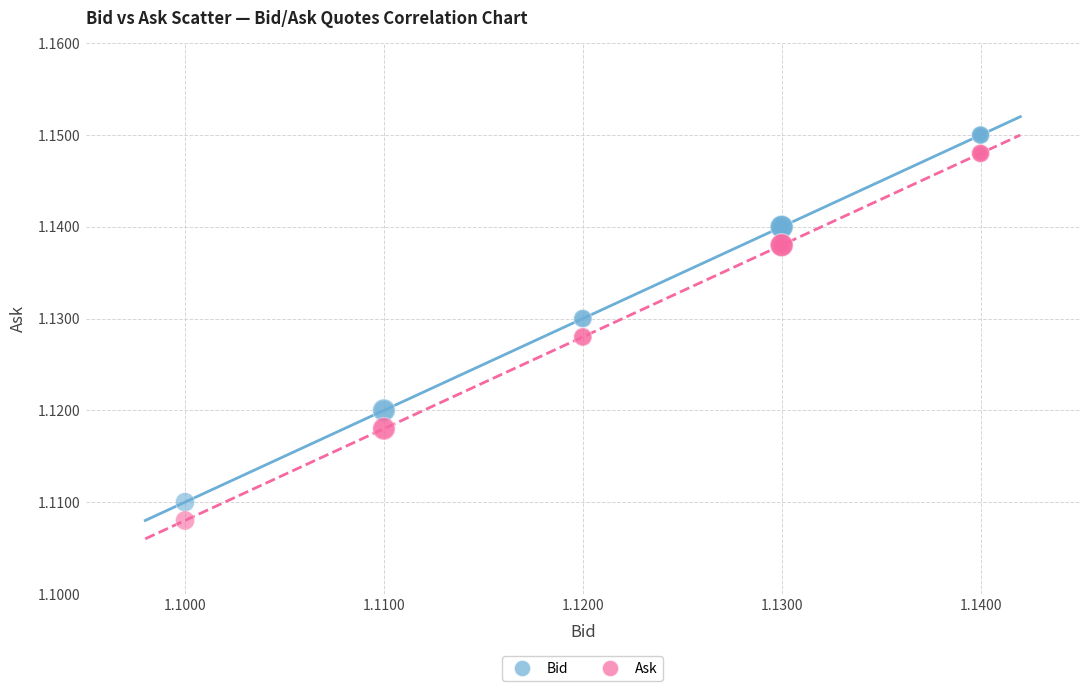

What are all the series names shown in the legend?

Bid, Ask